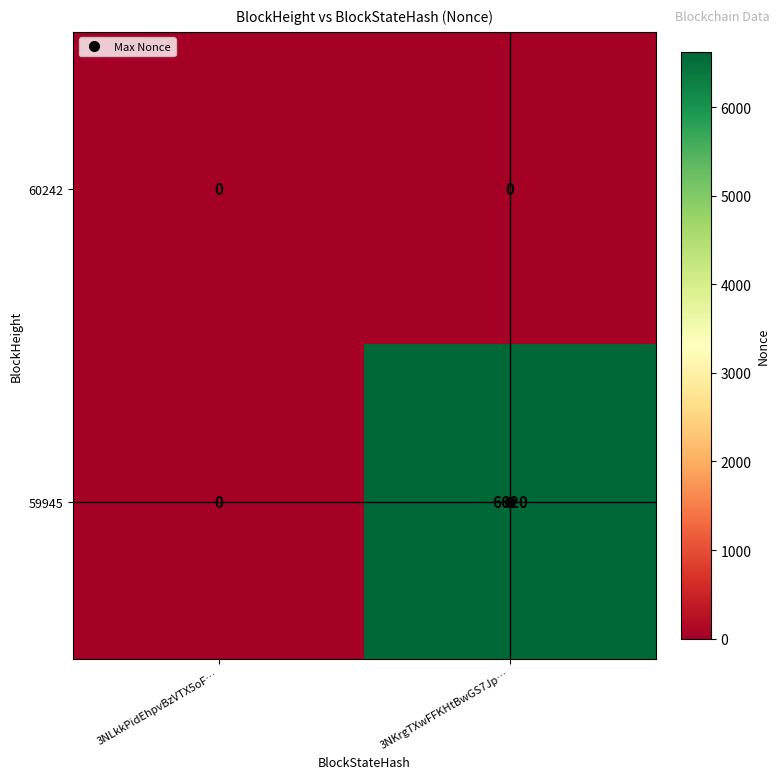

Which series has the widest spread of values?

59945